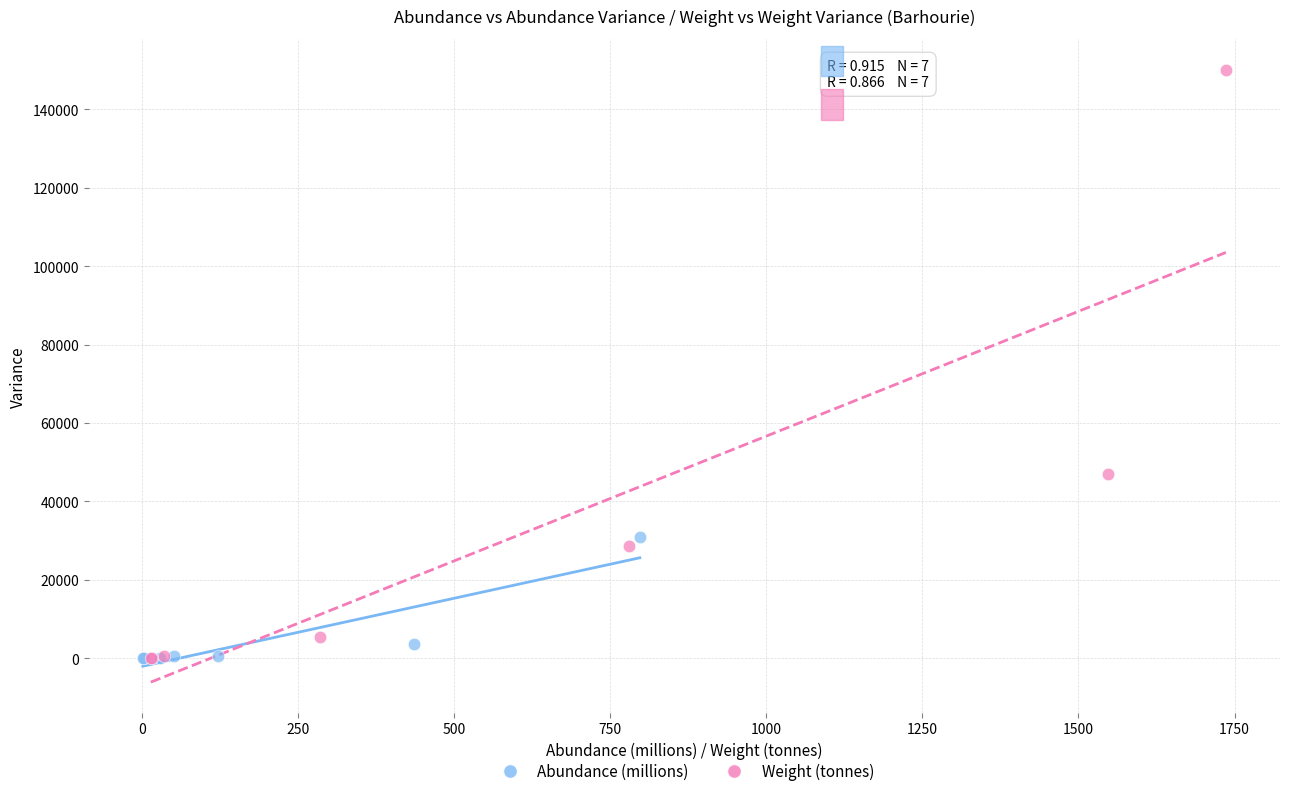

Which series reaches the maximum Y coordinate?

Weight (tonnes)